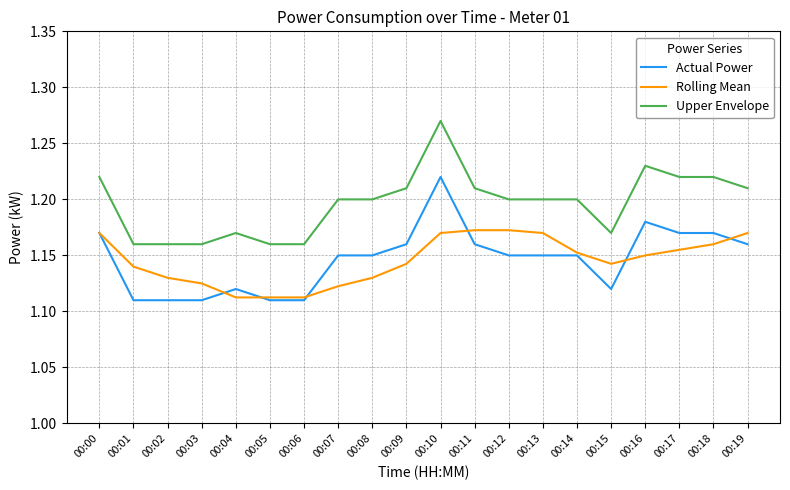

What are all the series names shown in the legend?

Actual Power, Rolling Mean, Upper Envelope